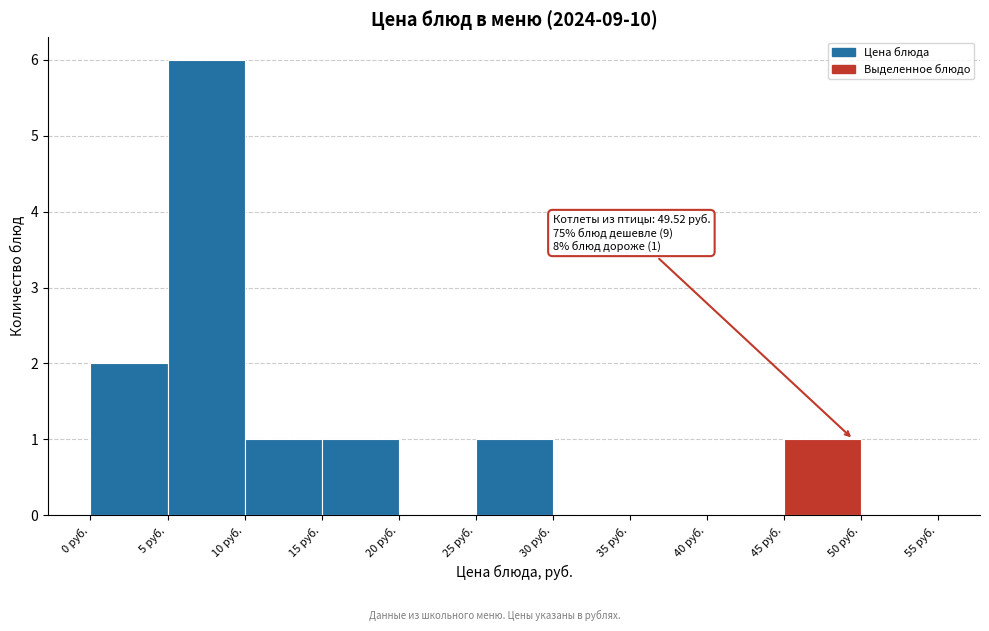

Over which range of the x-axis is the bar tallest?

5 to 10